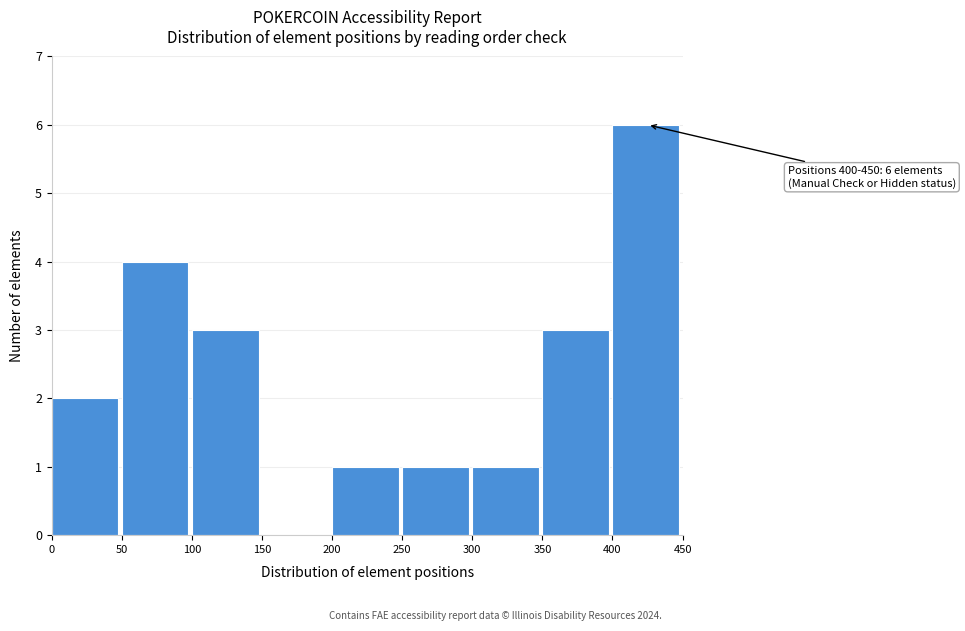

Over which range of the x-axis is the bar tallest?

400 to 450